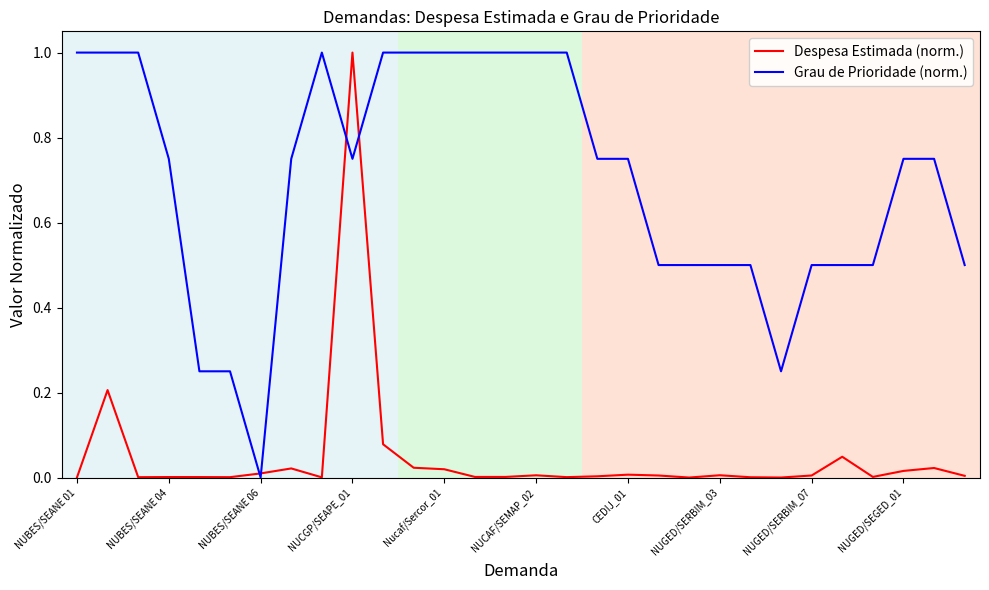

What is the maximum value for Despesa Estimada (norm.)?

1.0